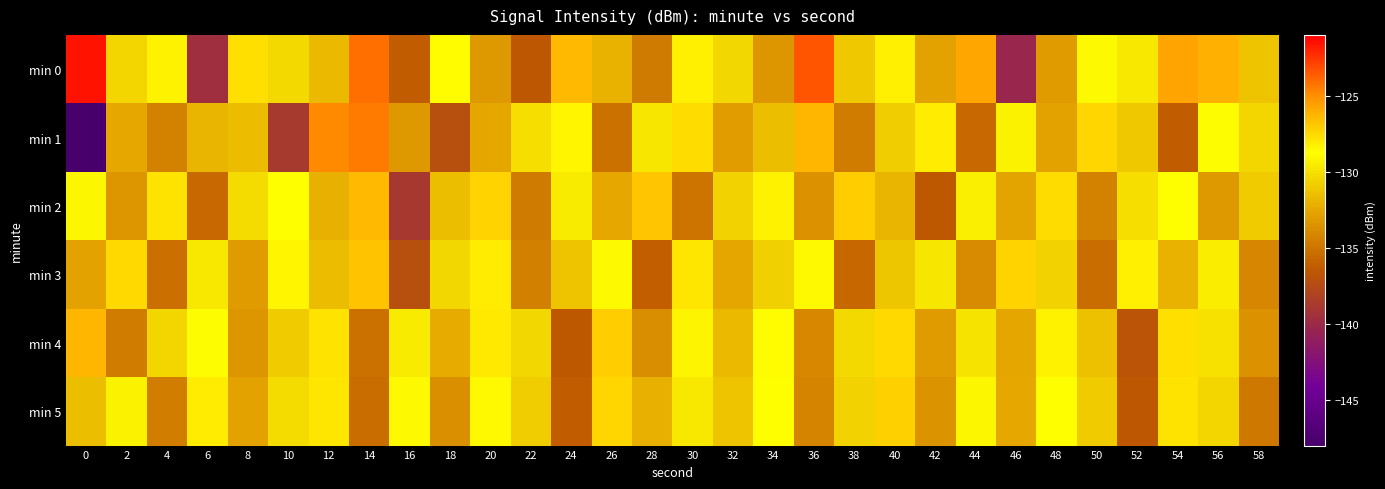

Which has a higher value, 16 or 14?

14